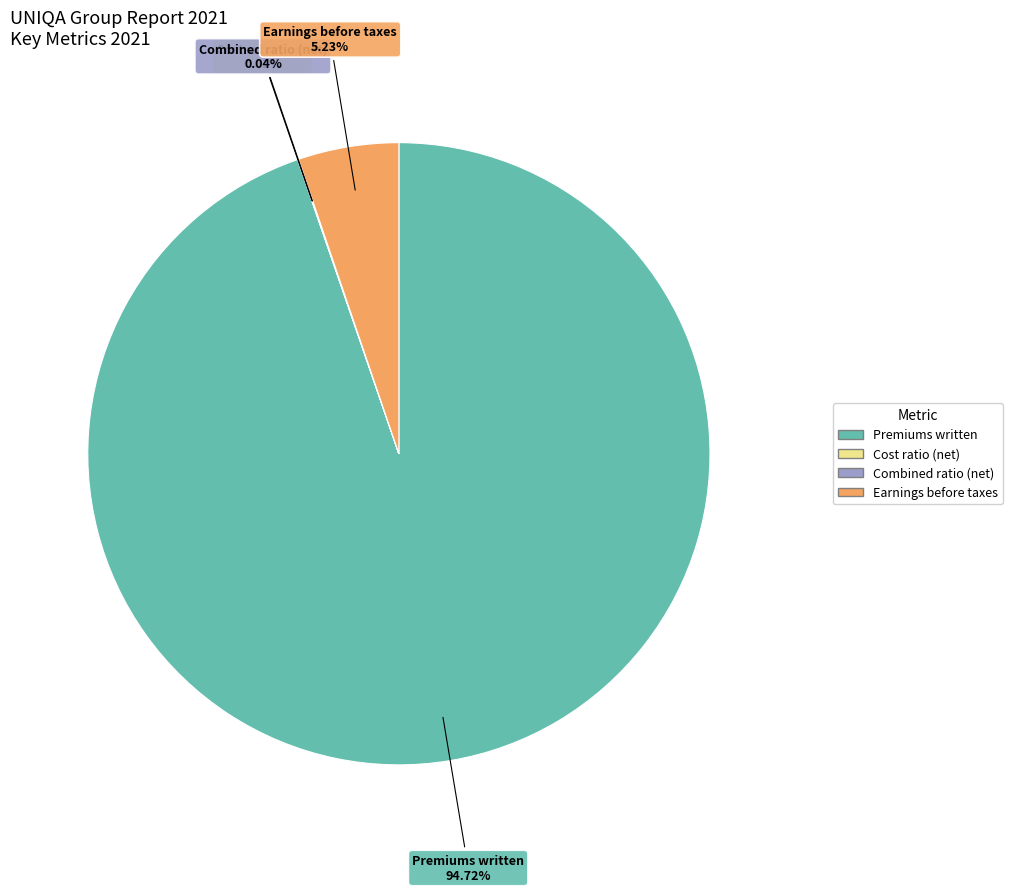

Which slice represents more than half of the pie?

Premiums written